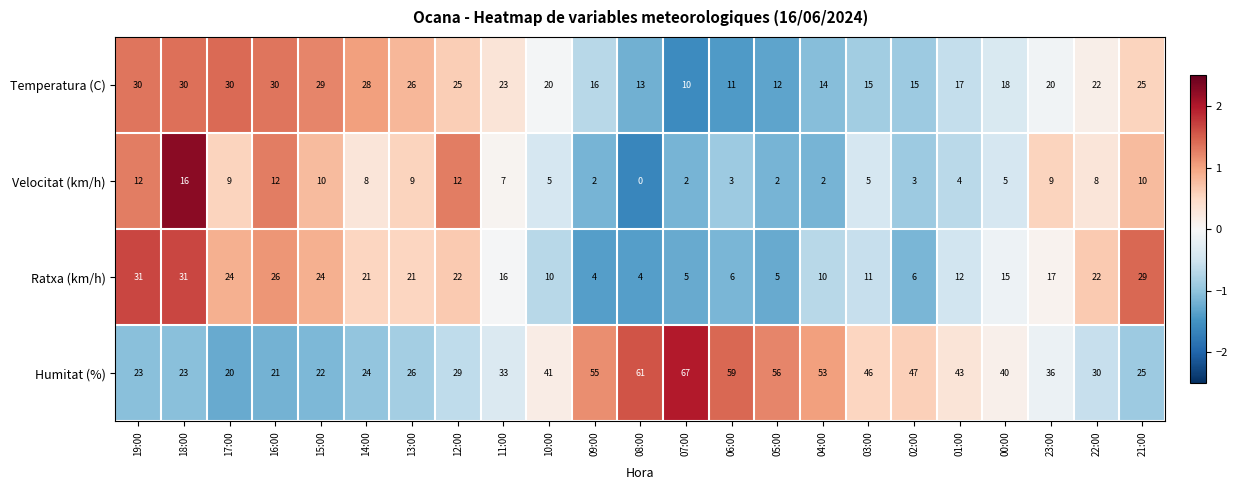

Rank the series at 08:00 from lowest to highest value.

Velocitat (km/h), Ratxa (km/h), Temperatura (C), Humitat (%)